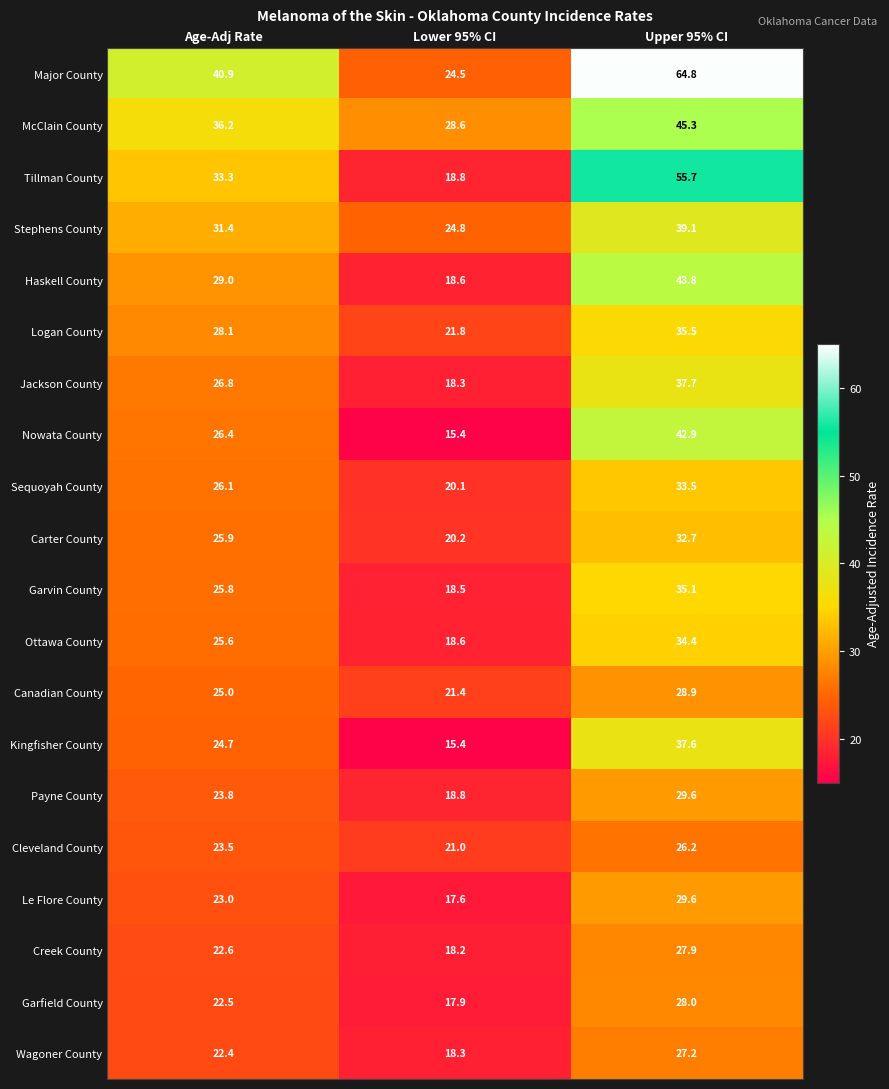

Which series changed the most between Age-Adj Rate and Lower 95% CI?

Major County